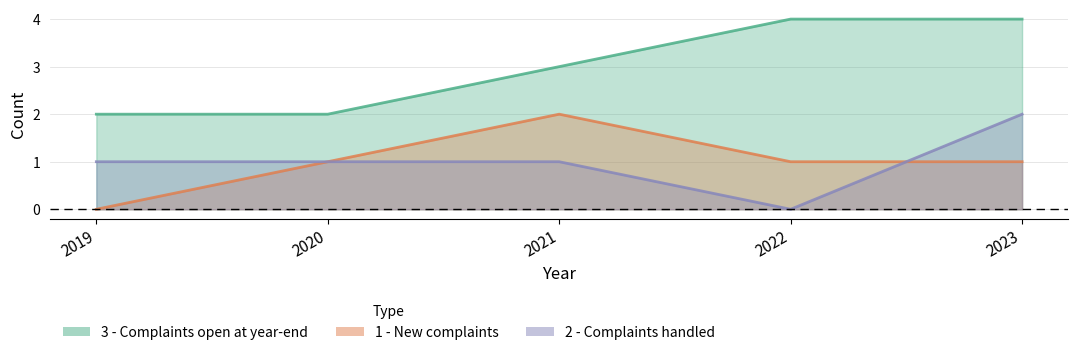

What is the value of the 3 - Complaints open at year-end point at the 4th from the left?

4